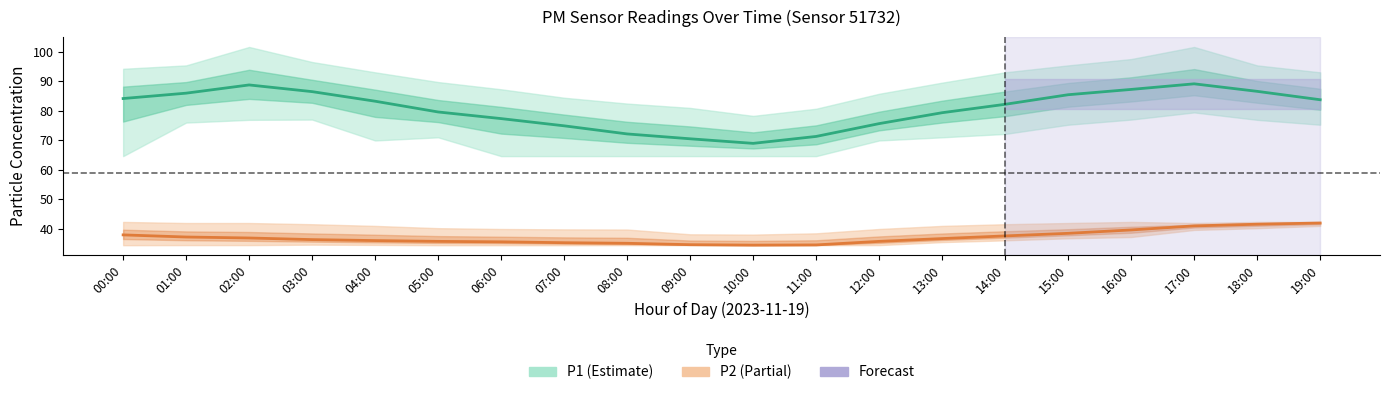

List the series in order of their peak value, highest first.

P1_upper, P1, P1_lower, P2_upper, P2, P2_lower